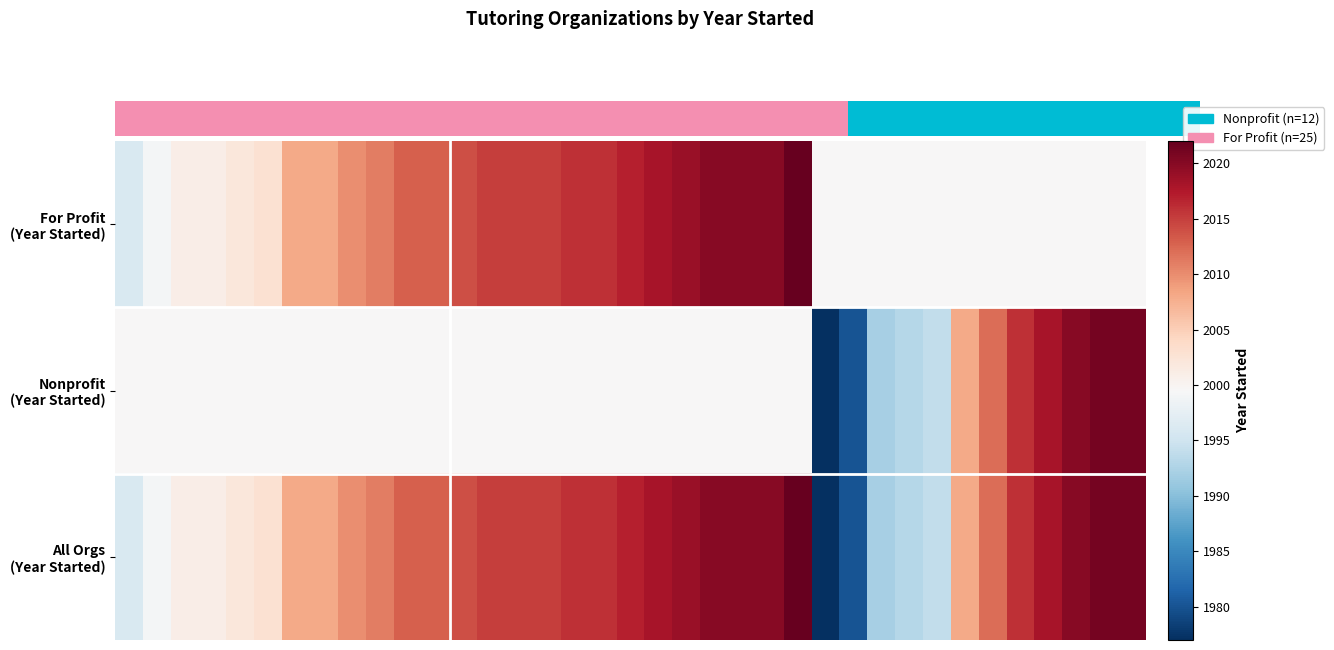

Which series has the largest range (max minus min)?

All Orgs (Year Started)